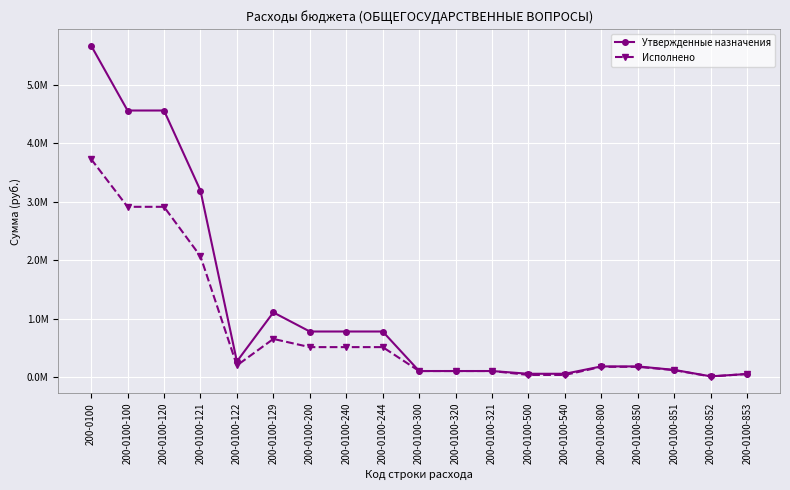

True or false: Утвержденные назначения and Исполнено intersect in this chart.

False